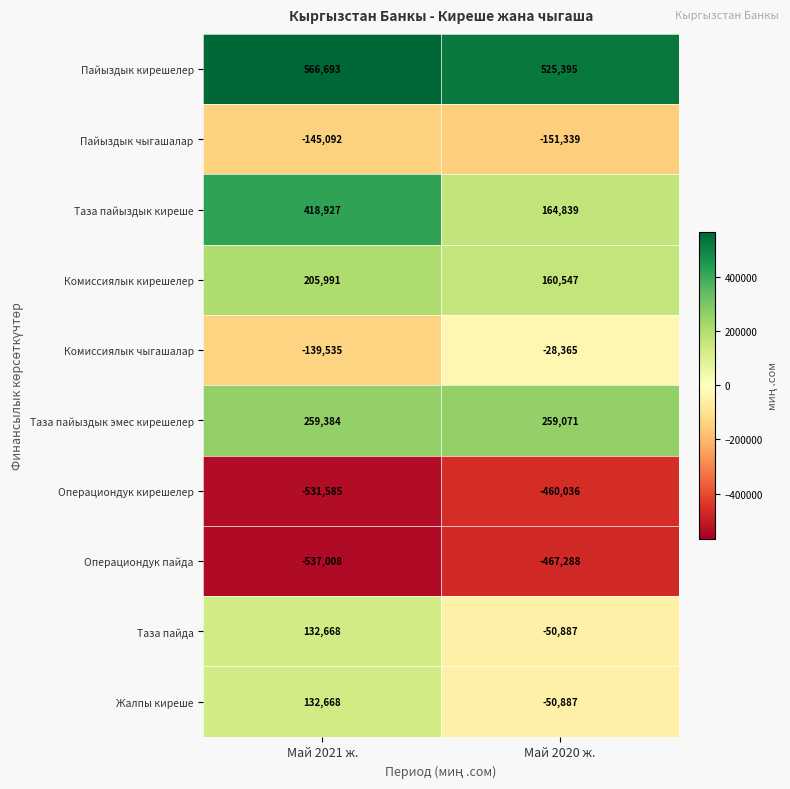

Which series has the largest total across all categories?

Пайыздык кирешелер